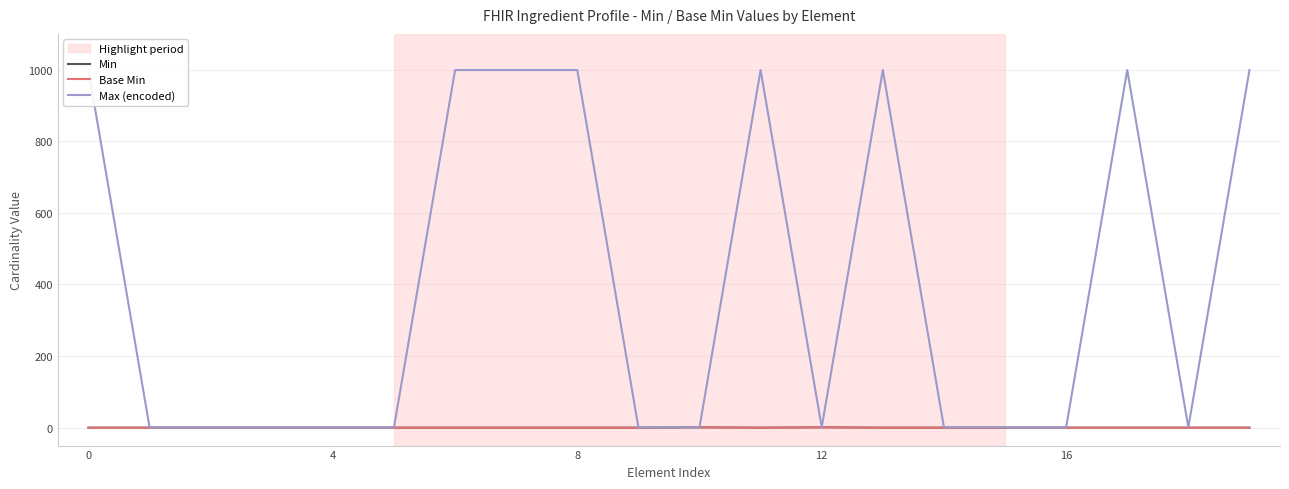

How many values in the Min series exceed 0?

2